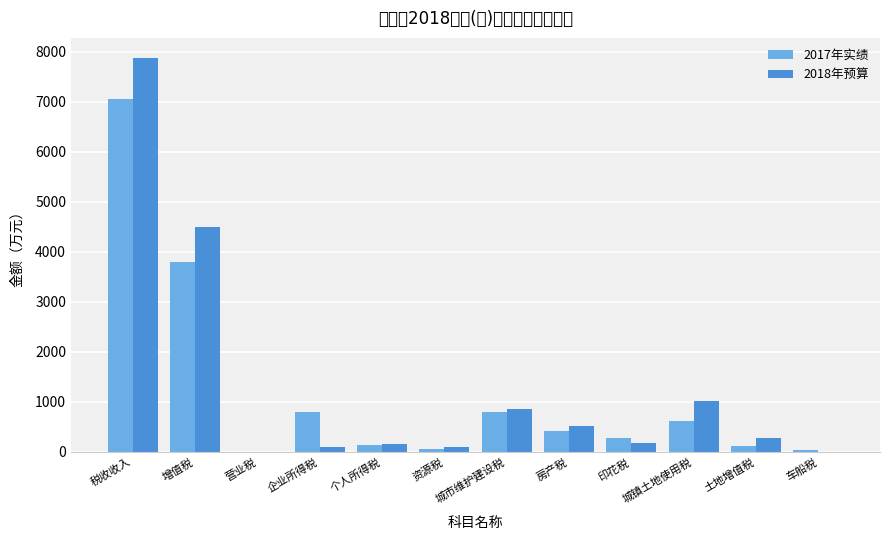

The value of 2018年预算 at 增值税 is 4500.0. True or false?

True